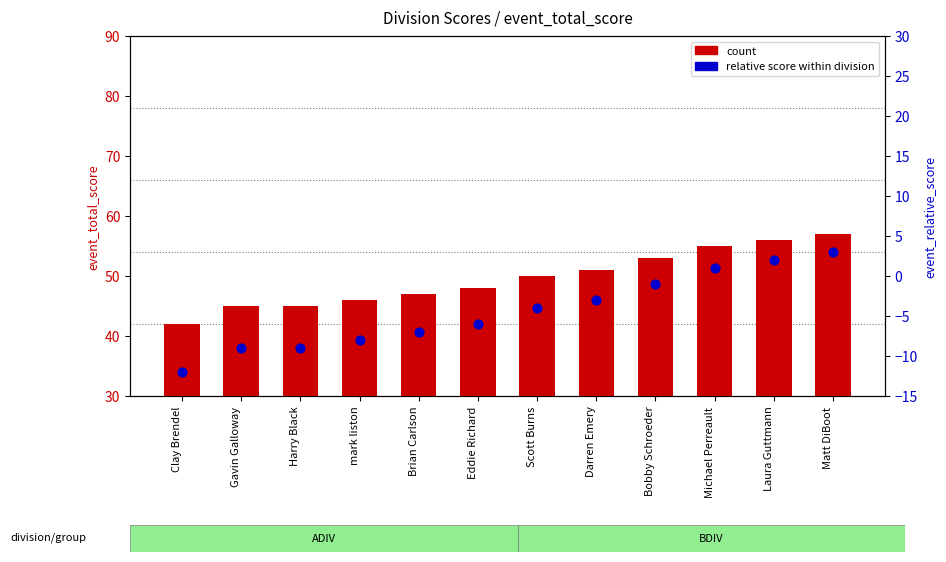

Which series has the largest total across all categories?

count